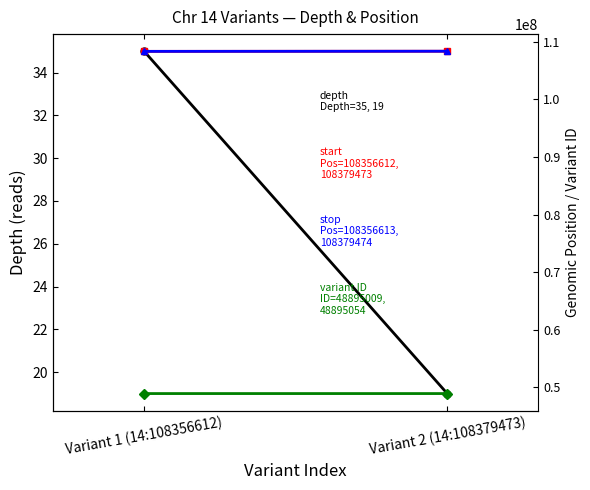

List the labels in order of stop value, largest first.

Variant 2 (14:108379473), Variant 1 (14:108356612)